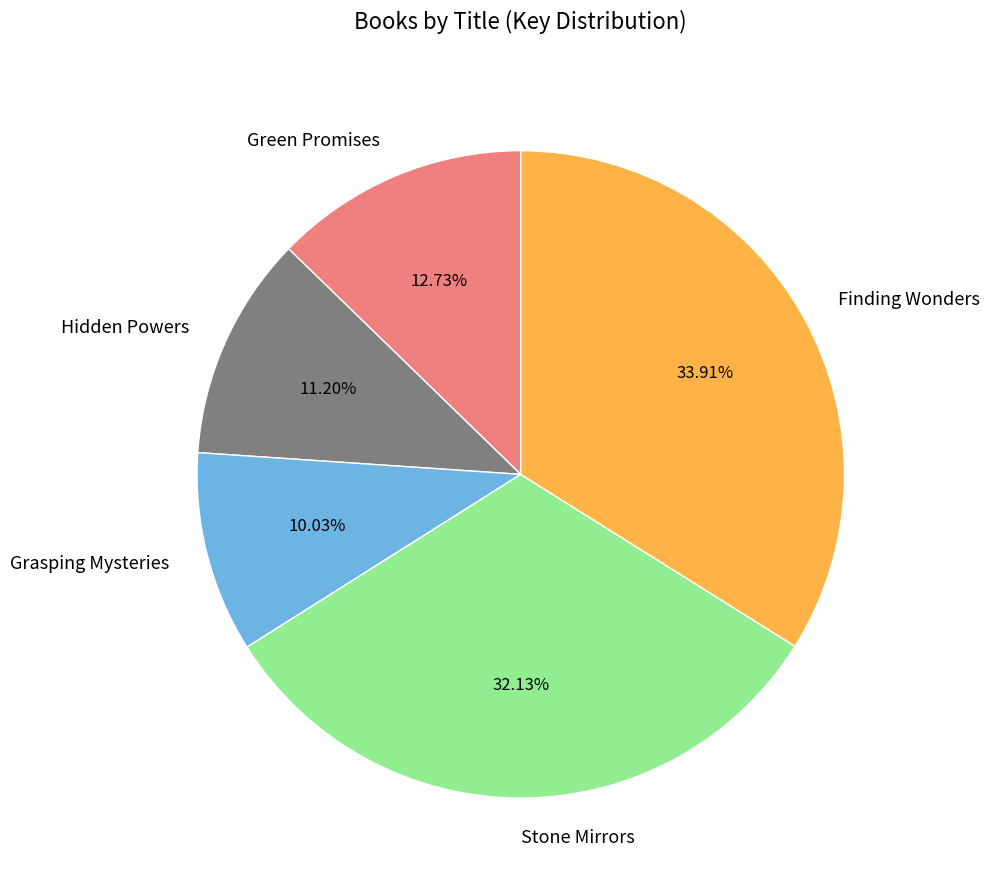

To the nearest percent, what is the combined percentage of Grasping Mysteries and Green Promises?

23%